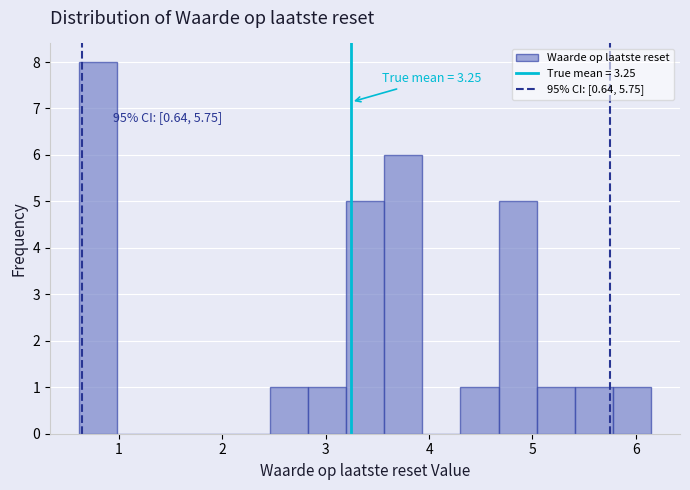

Around what value on the x-axis is the tallest bar? Give the approximate position of its centre, as read against the axis.

0.8